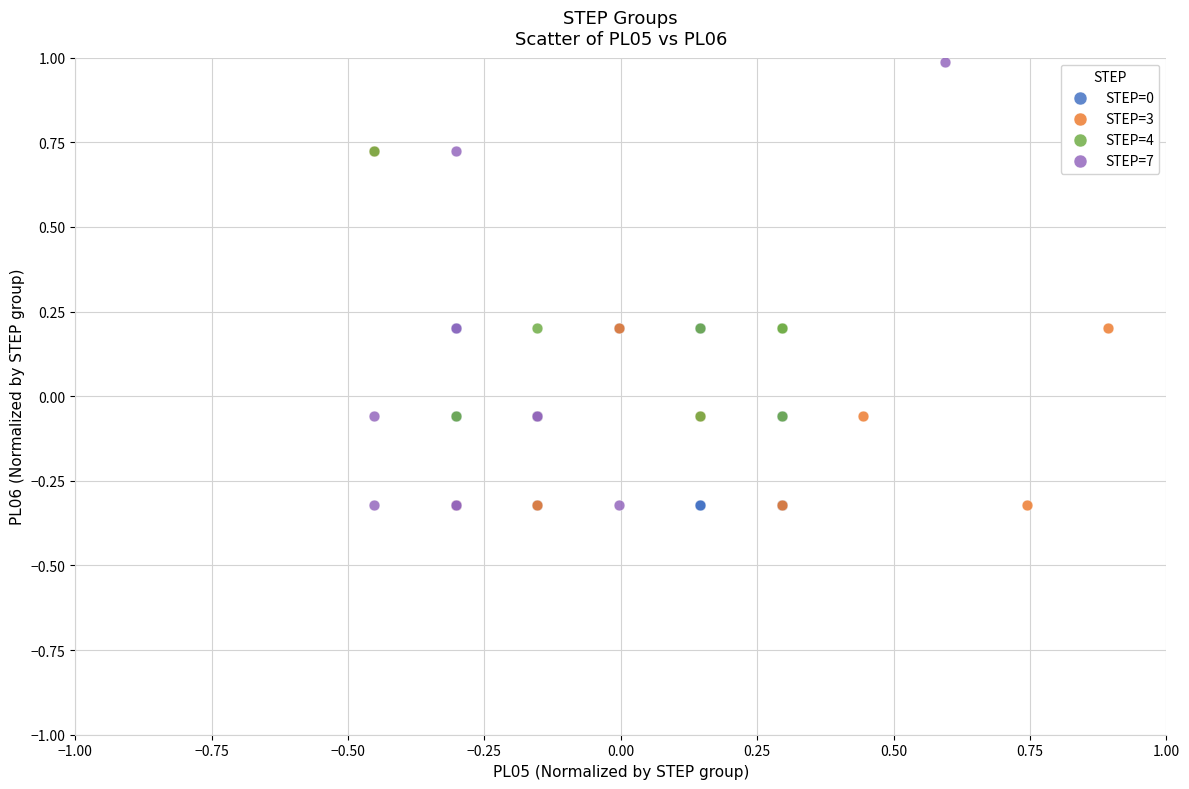

Which series has the widest spread of Y values?

STEP=7